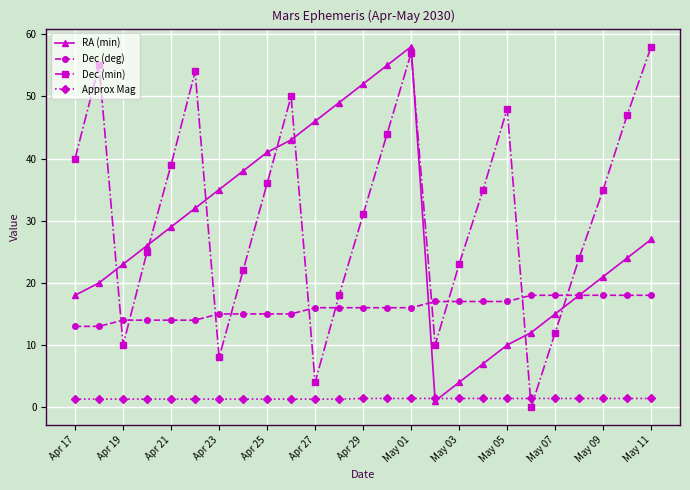

Which series has the largest total across all categories?

Dec (min)